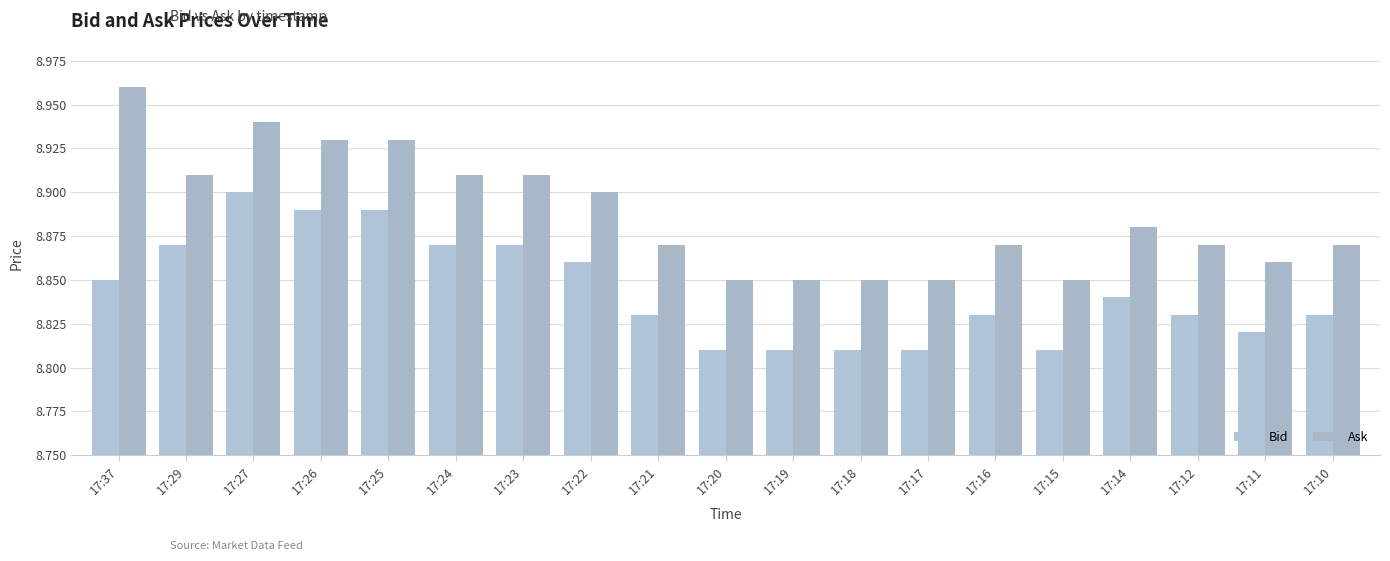

Reading left to right, what are all the values shown in this chart?

Bid: 17:37=8.8	17:29=8.9	17:27=8.9	17:26=8.9	17:25=8.9	17:24=8.9	17:23=8.9	17:22=8.9	17:21=8.8	17:20=8.8	17:19=8.8	17:18=8.8	17:17=8.8	17:16=8.8	17:15=8.8	17:14=8.8	17:12=8.8	17:11=8.8	17:10=8.8
Ask: 17:37=9.0	17:29=8.9	17:27=8.9	17:26=8.9	17:25=8.9	17:24=8.9	17:23=8.9	17:22=8.9	17:21=8.9	17:20=8.8	17:19=8.8	17:18=8.8	17:17=8.8	17:16=8.9	17:15=8.8	17:14=8.9	17:12=8.9	17:11=8.9	17:10=8.9